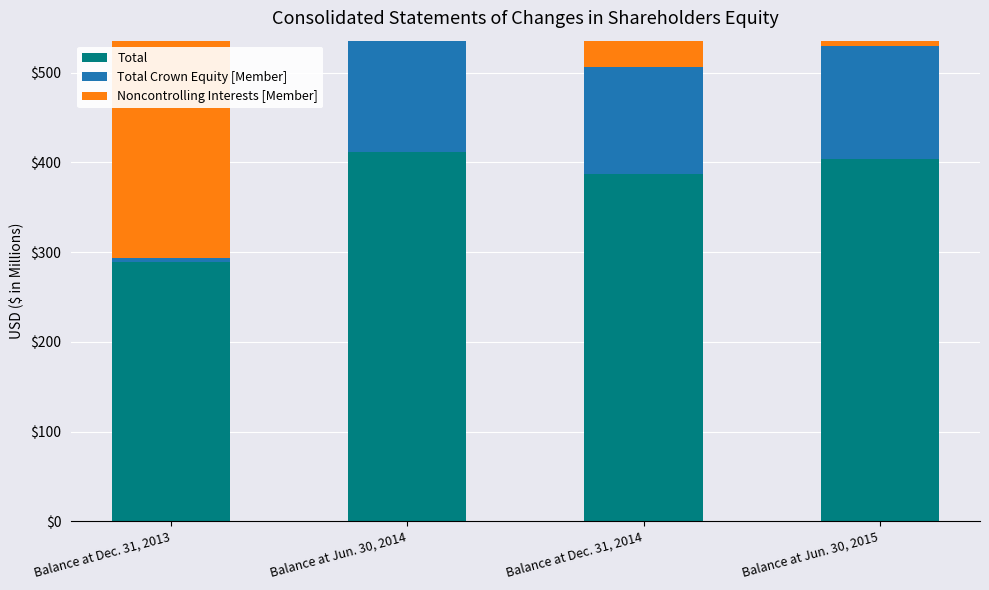

Reading left to right, what are all the values shown in this chart?

Total: 289	412	387	404
Total Crown Equity [Member]: 4	144	119	126
Noncontrolling Interests [Member]: 285	268	268	278